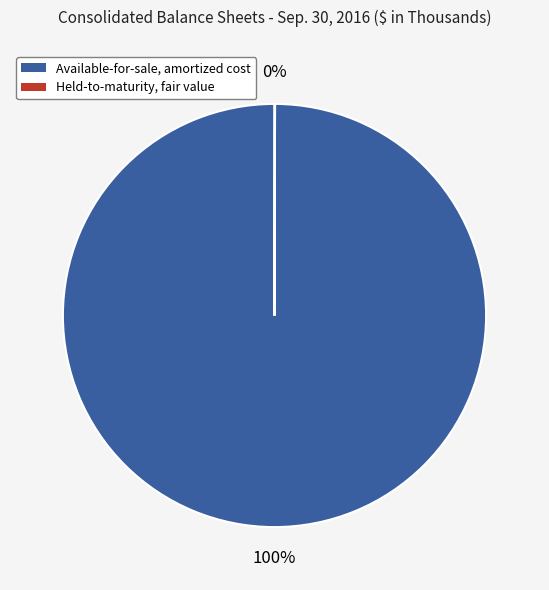

Is there any slice that represents more than half of the pie?

Yes